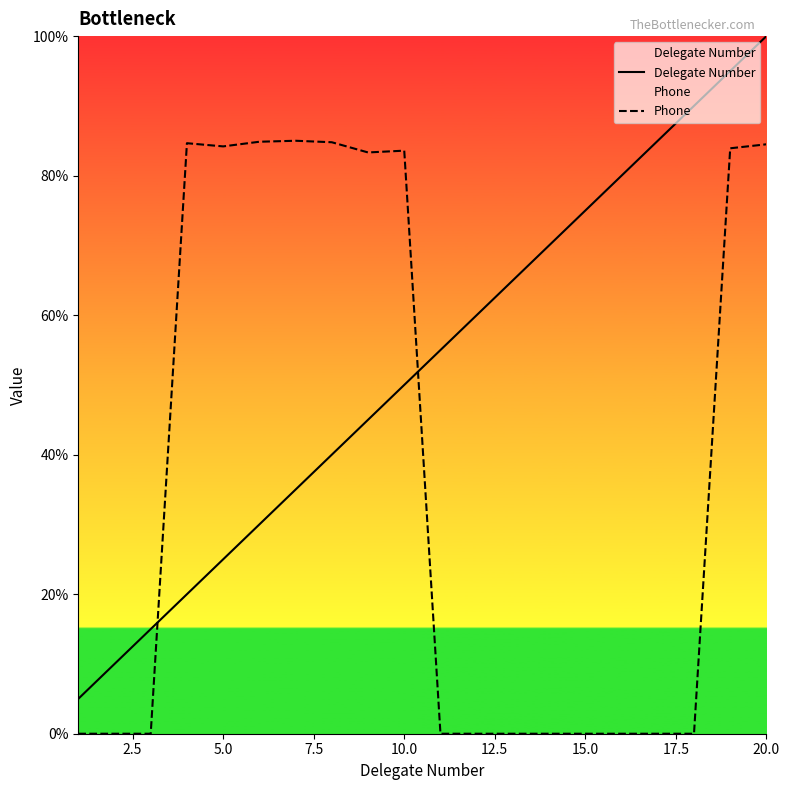

Count the number of categories in the chart.

20